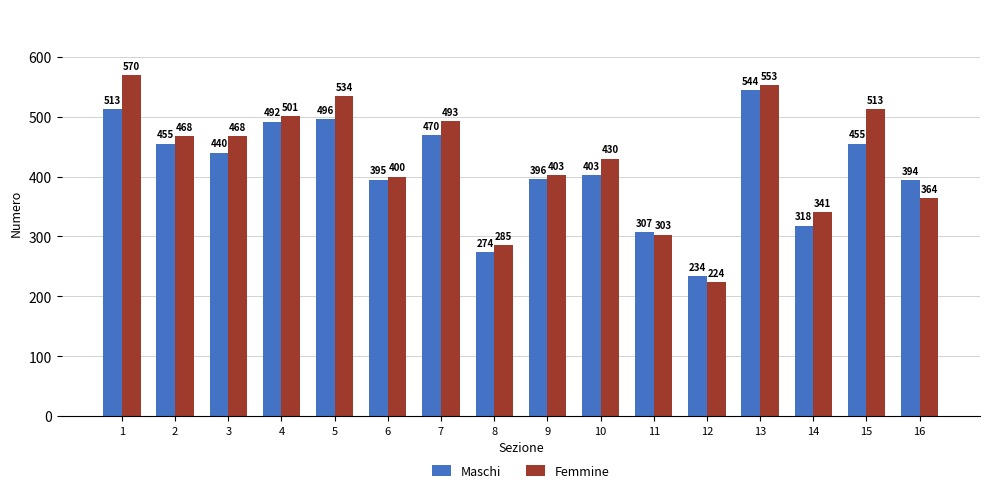

What is the value of the Maschi bar at the 2nd from the left?

455